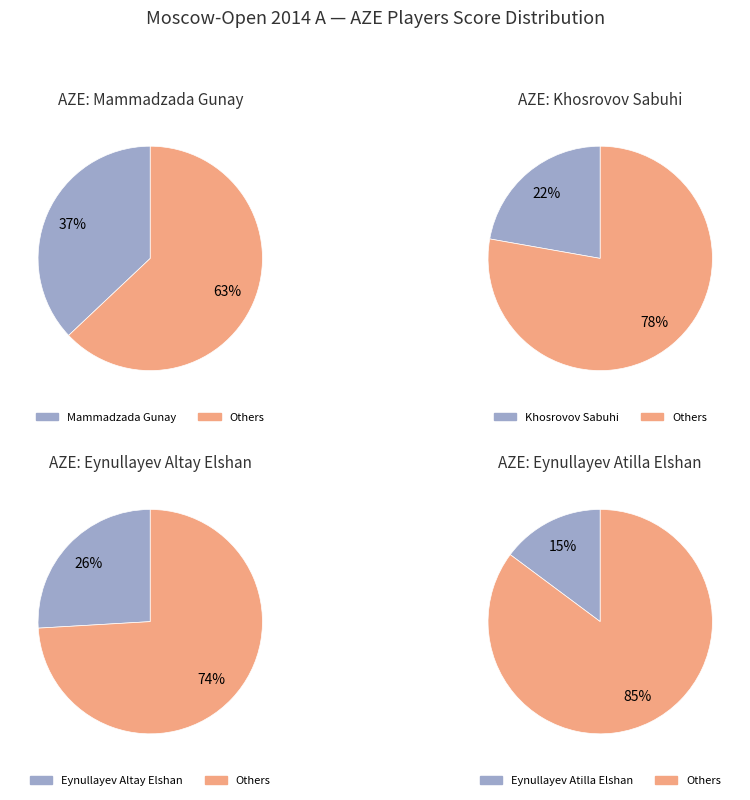

To the nearest percent, what is the difference between the Eynullayev Altay Elshan and Mammadzada Gunay slice percentages?

11%